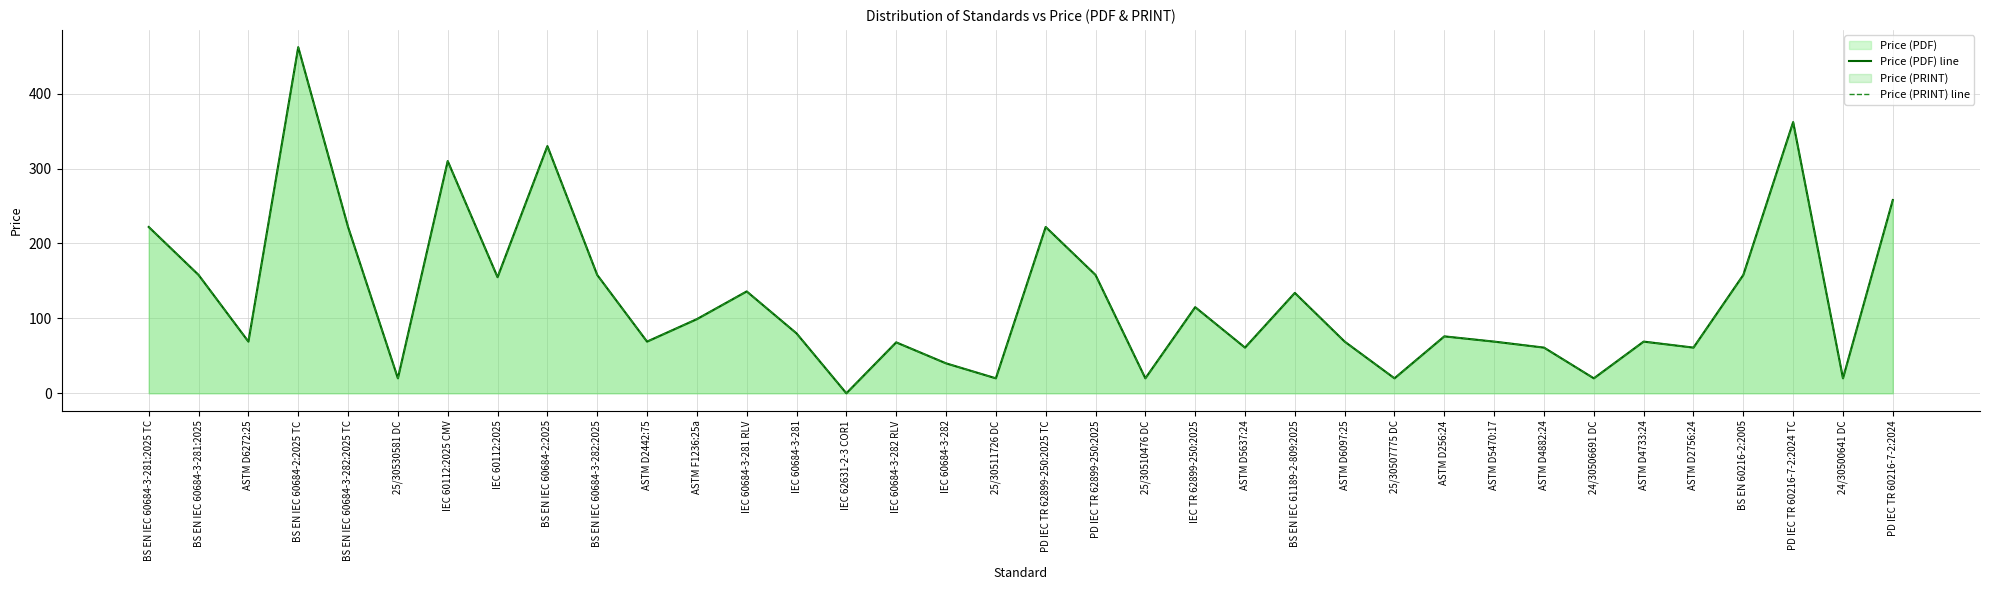

The value of Price (PRINT) line at IEC 60112:2025 CMV is 469. True or false?

False